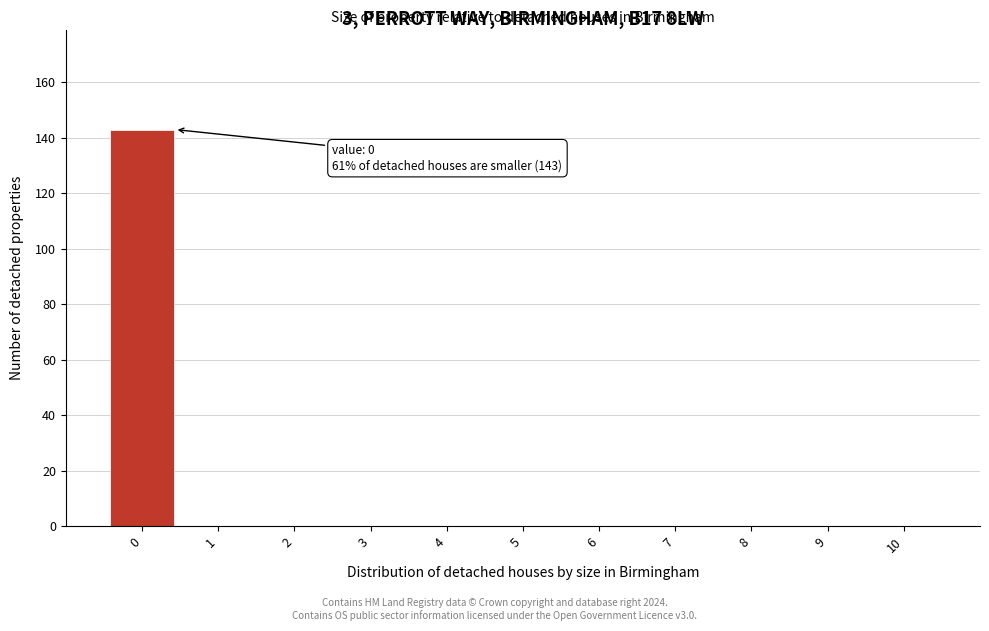

Over which range of the x-axis is the bar tallest?

-0.5 to 0.5